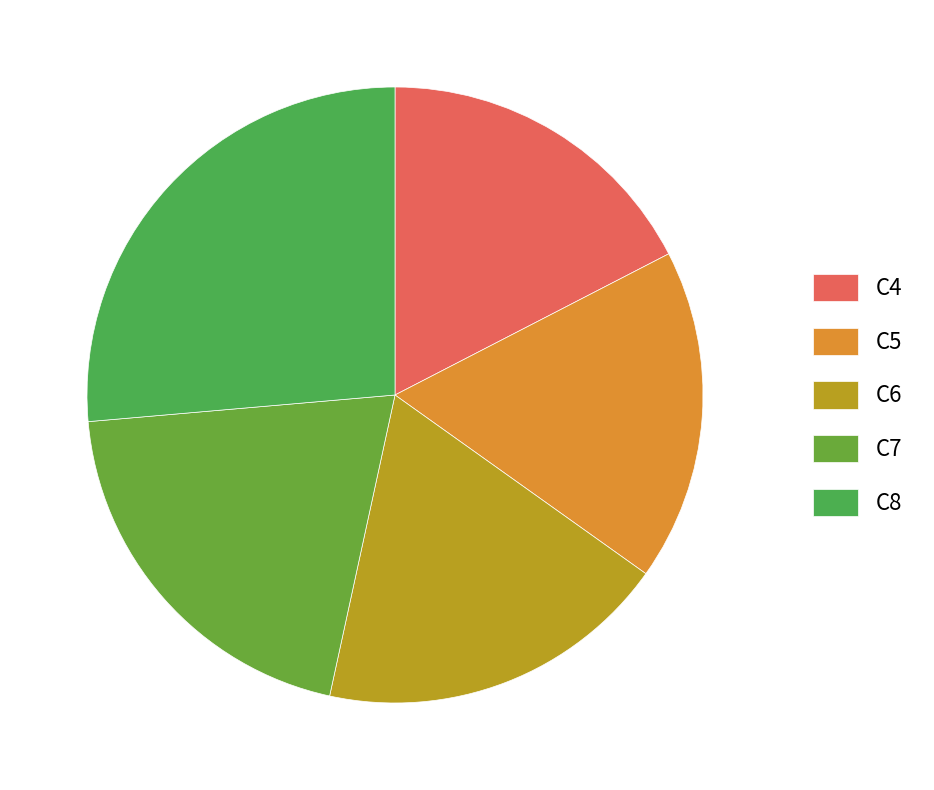

What is the largest slice in the pie chart?

C8